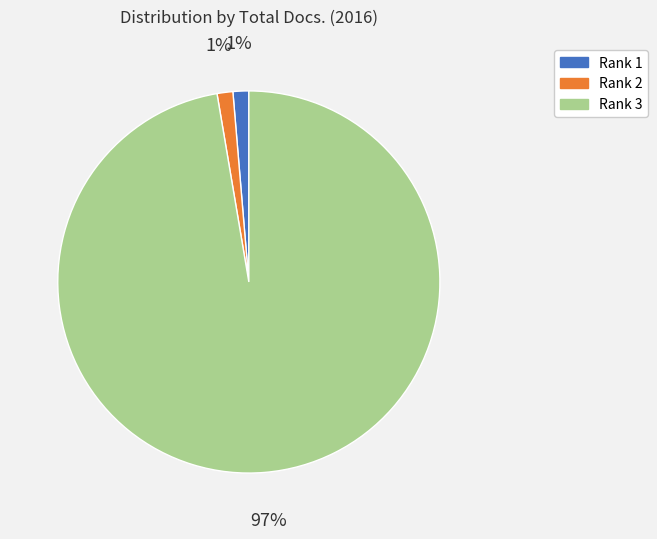

Does Rank 3 represent more than half of the total?

Yes